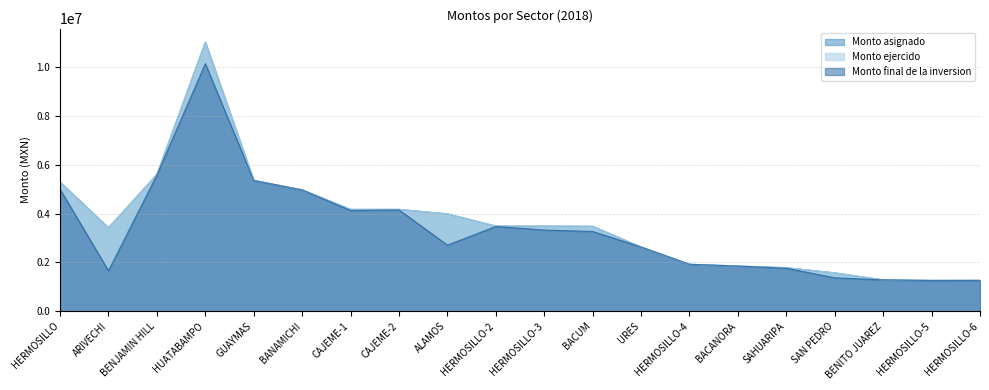

True or false: Monto ejercido has more than 1 interior local peaks.

False